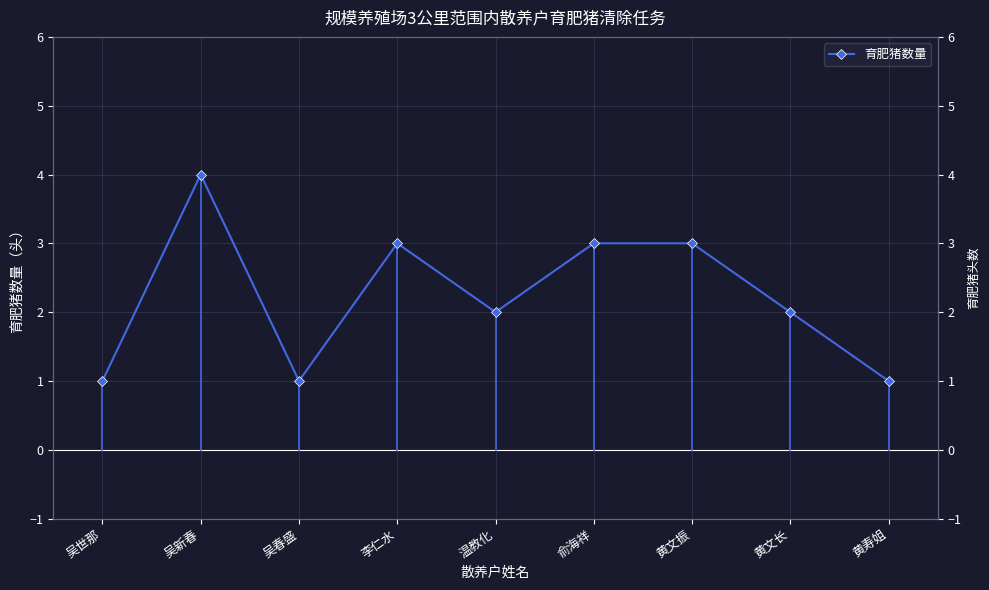

Is it true that the value at 黄寿姐 is 1?

True